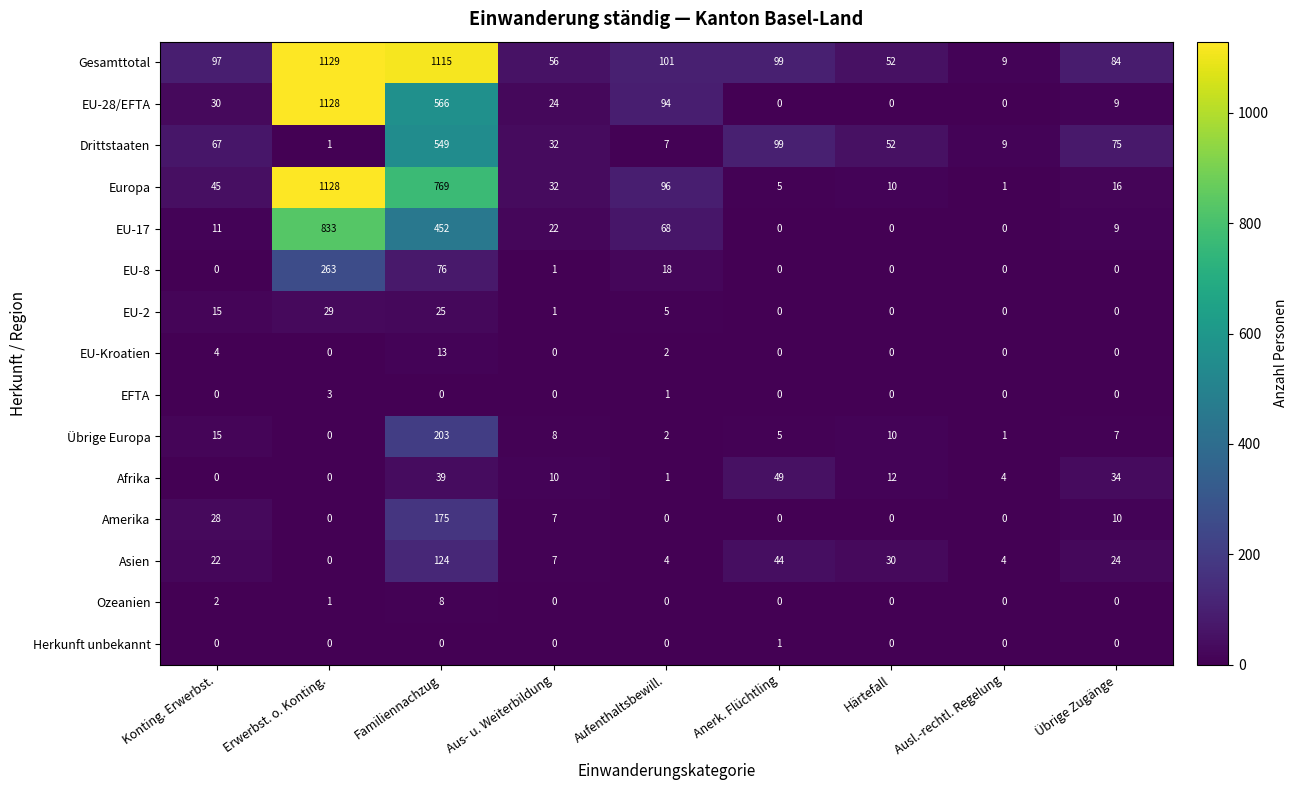

What is the sum of the Drittstaaten values at Härtefall and Anerk. Flüchtling?

151